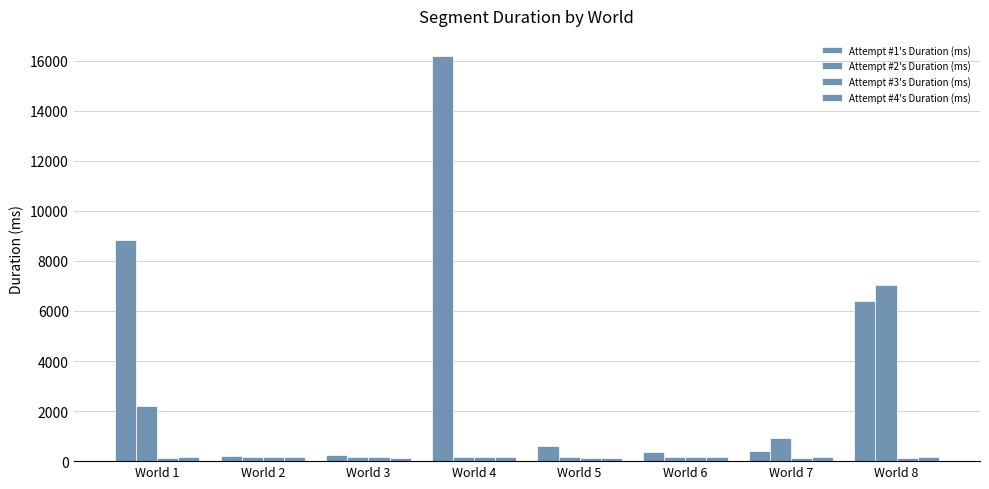

Are the bars grouped side by side (vs. stacked)?

Yes